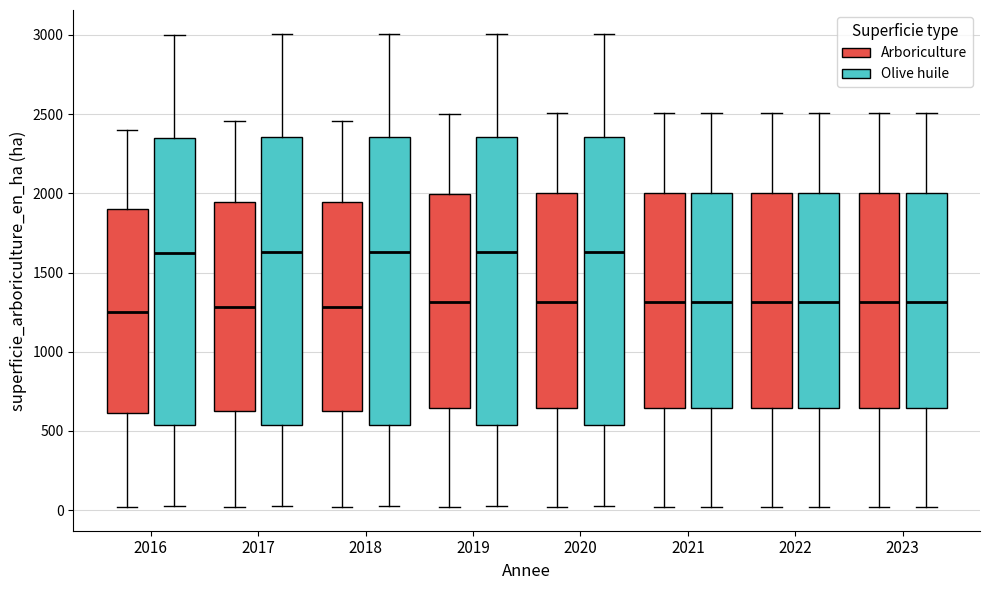

Reading left to right, transcribe this box plot: for each box, give where its median line is, the range the box spans, and where its two whiskers end, as read against the y-axis. The values are not printed on the chart, so give them approximately, as read against the axis.

2016 (Arboriculture): median 1250, box 600 to 1900, whiskers 0 to 2400
2016 (Olive huile): median 1650, box 550 to 2350, whiskers 50 to 3000
2017 (Arboriculture): median 1300, box 650 to 1950, whiskers 0 to 2450
2017 (Olive huile): median 1650, box 550 to 2350, whiskers 50 to 3000
2018 (Arboriculture): median 1300, box 650 to 1950, whiskers 0 to 2450
2018 (Olive huile): median 1650, box 550 to 2350, whiskers 50 to 3000
2019 (Arboriculture): median 1300, box 650 to 2000, whiskers 0 to 2500
2019 (Olive huile): median 1650, box 550 to 2350, whiskers 50 to 3000
2020 (Arboriculture): median 1300, box 650 to 2000, whiskers 0 to 2500
2020 (Olive huile): median 1650, box 550 to 2350, whiskers 50 to 3000
2021 (Arboriculture): median 1300, box 650 to 2000, whiskers 0 to 2500
2021 (Olive huile): median 1300, box 650 to 2000, whiskers 0 to 2500
2022 (Arboriculture): median 1300, box 650 to 2000, whiskers 0 to 2500
2022 (Olive huile): median 1300, box 650 to 2000, whiskers 0 to 2500
2023 (Arboriculture): median 1300, box 650 to 2000, whiskers 0 to 2500
2023 (Olive huile): median 1300, box 650 to 2000, whiskers 0 to 2500